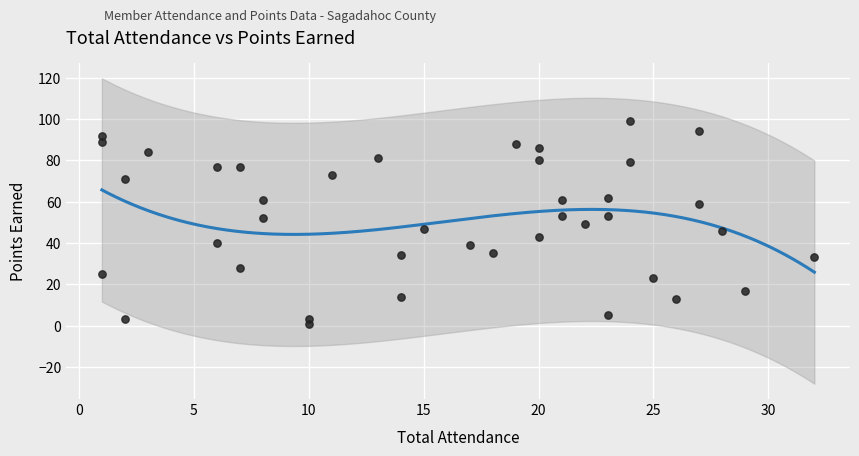

What is the range of X values (max minus min)?

31